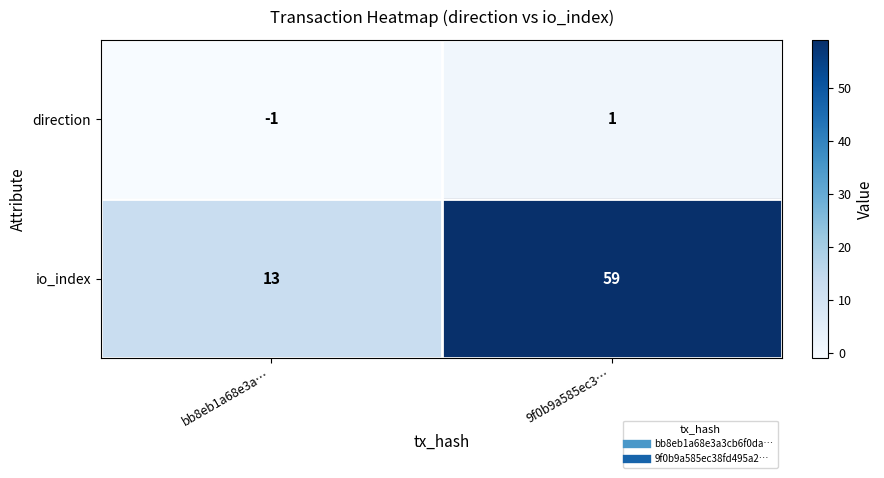

Rank the series at 9f0b9a585ec3… from highest to lowest value.

io_index, direction